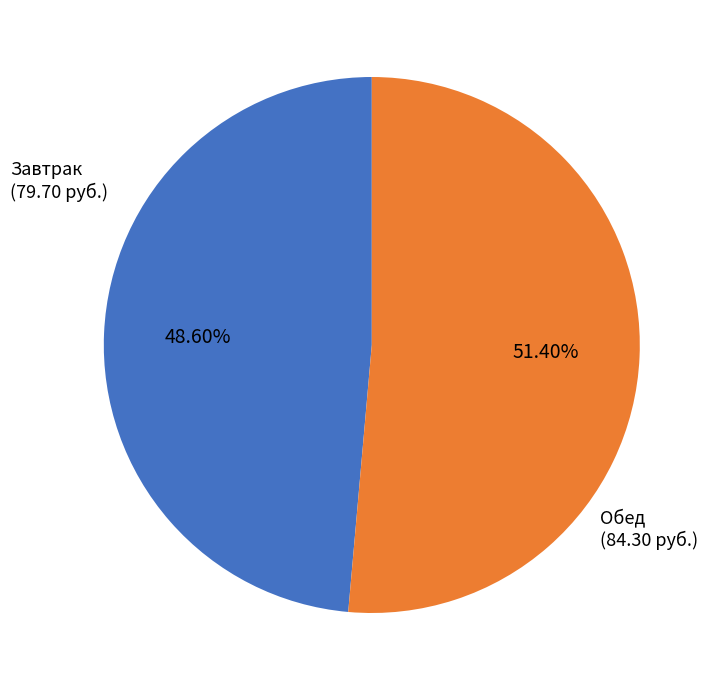

Is there any slice that represents more than half of the pie?

Yes